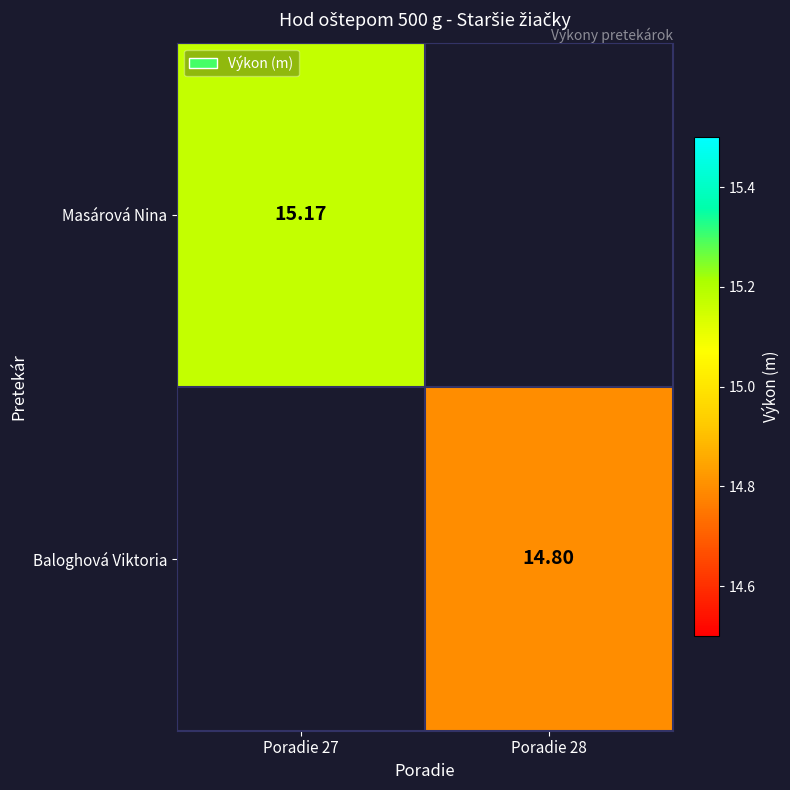

Which series has the largest range (max minus min)?

Masárová Nina